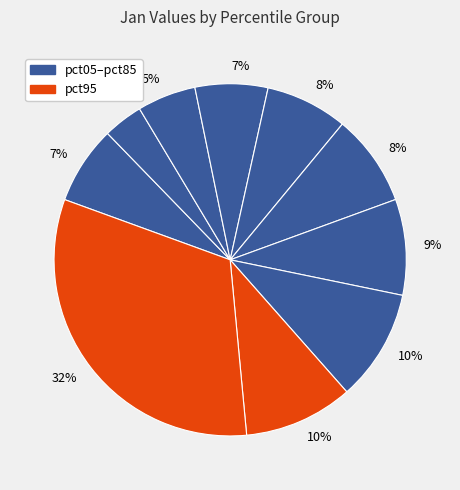

To the nearest percent, what is the average slice percentage?

10%